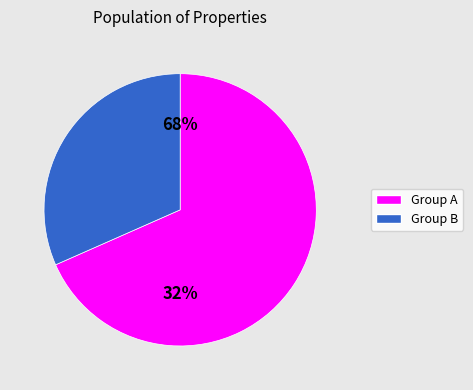

Is it true that 1600 is 4% of the pie?

True